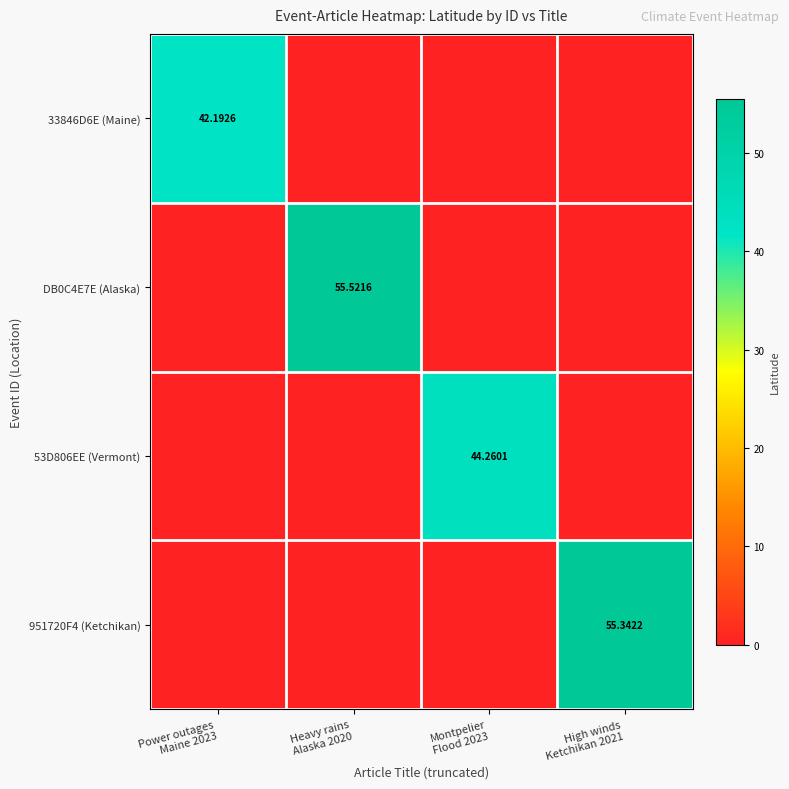

What is the sum of all 33846D6E (Maine) values?

42.2